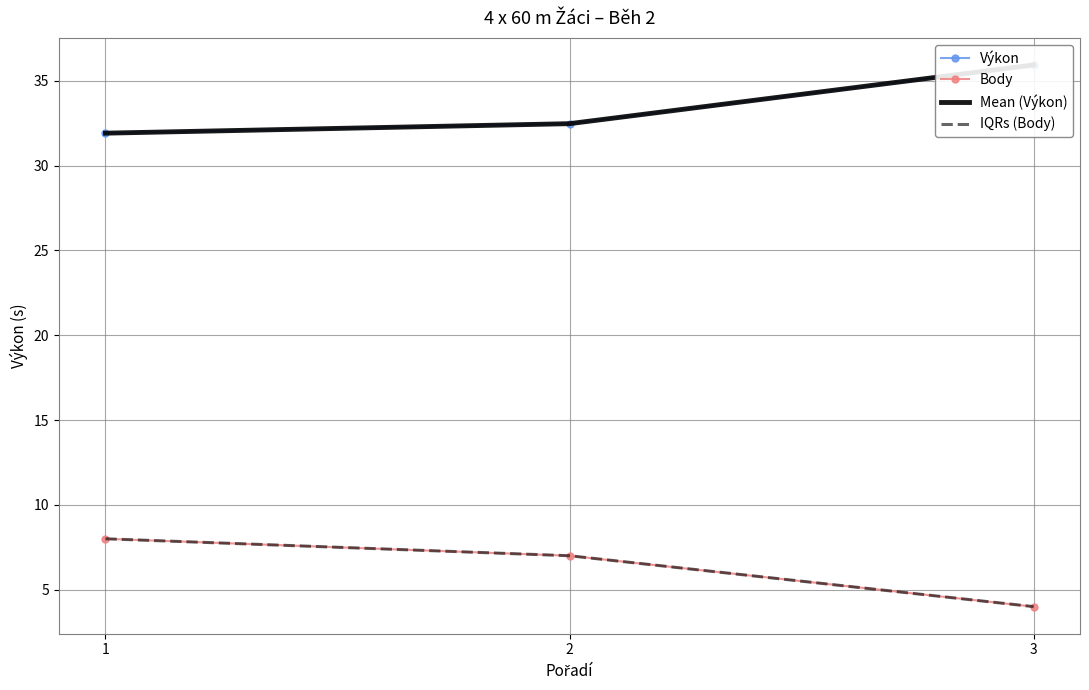

The IQRs (Body) series shows 8.0 at 1. True or false?

True